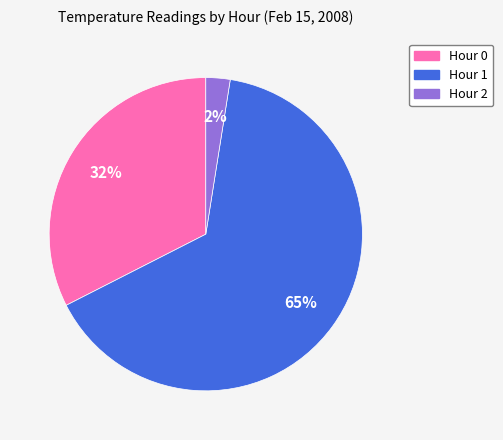

Is there any slice that represents more than half of the pie?

Yes